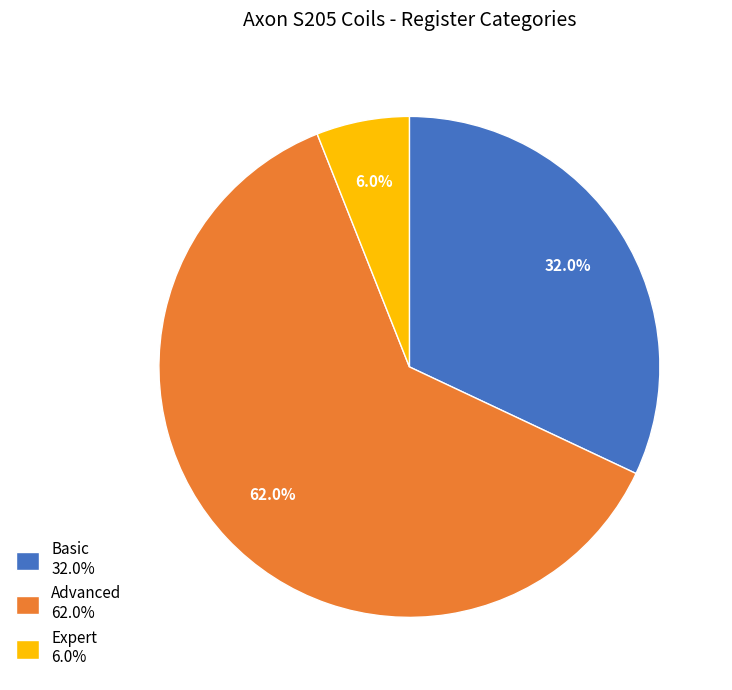

Does any single category account for the majority?

Yes